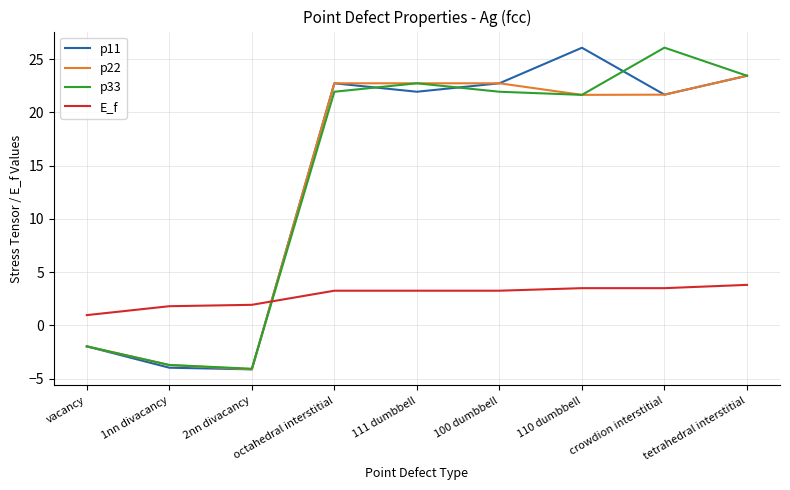

What position from the right is octahedral interstitial?

6